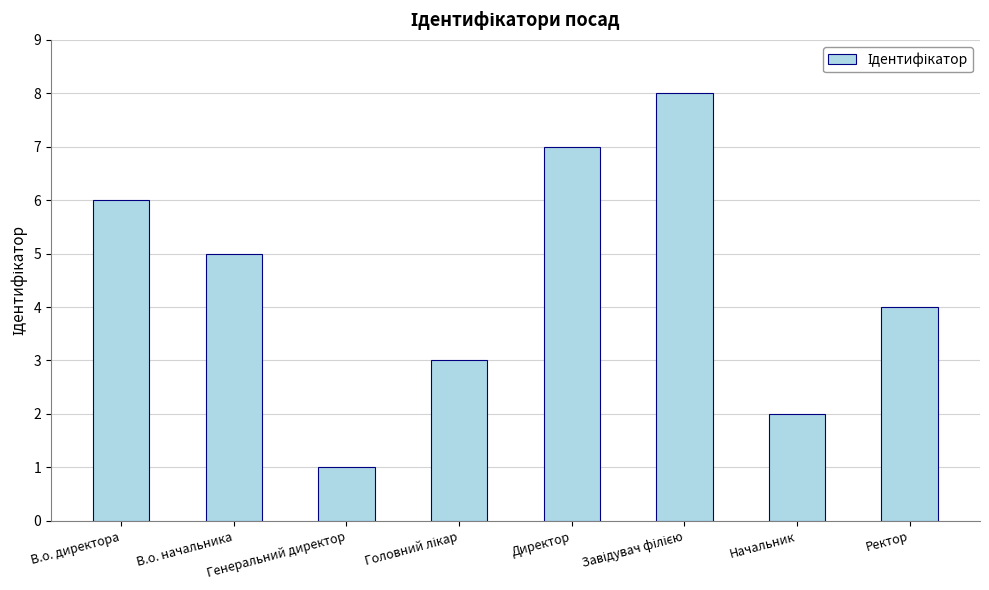

What value does the data have at Директор?

7